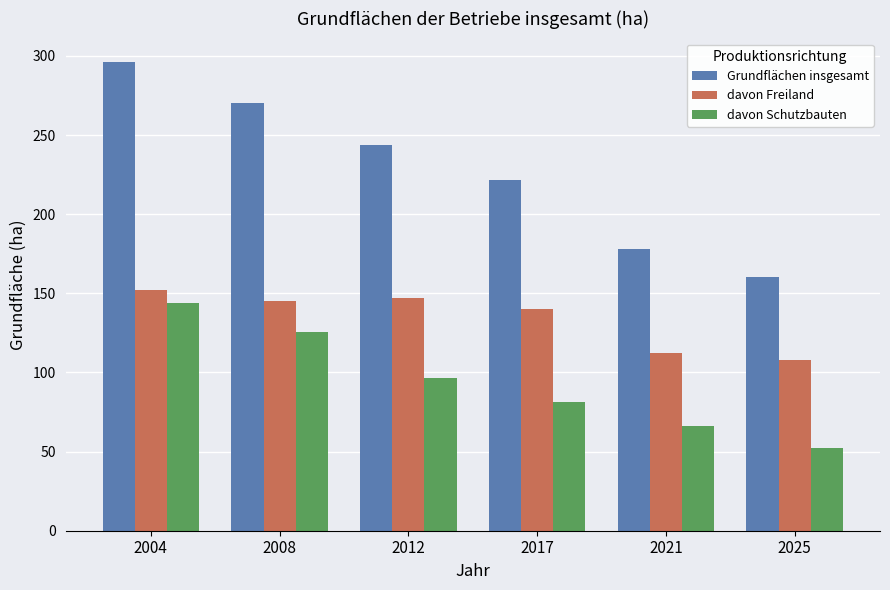

Which series changed the most between 2012 and 2025?

Grundflächen insgesamt